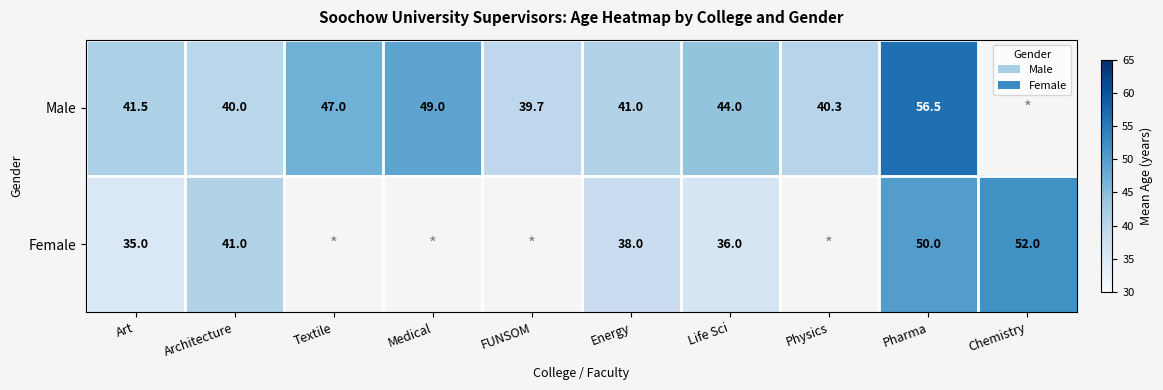

What is the sum of the Male values at Architecture and Life Sci?

84.0